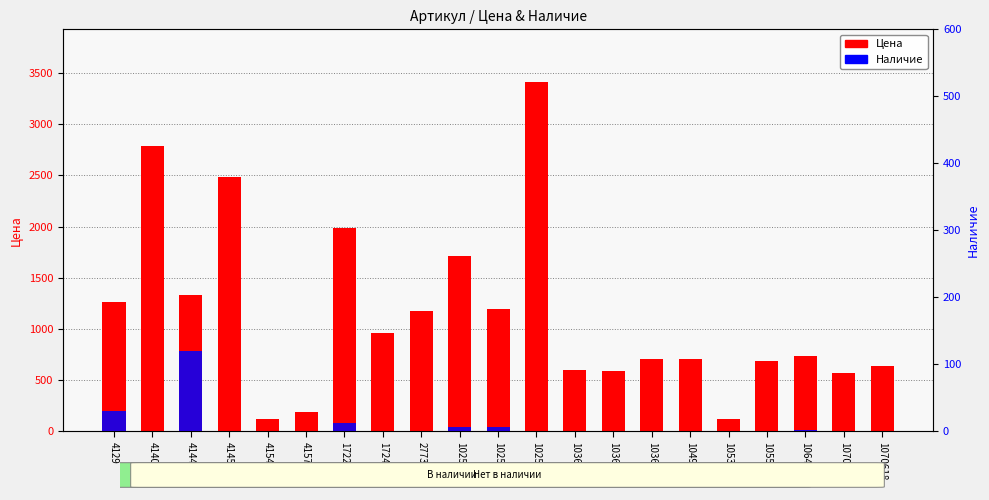

How many groups of bars are there?

21